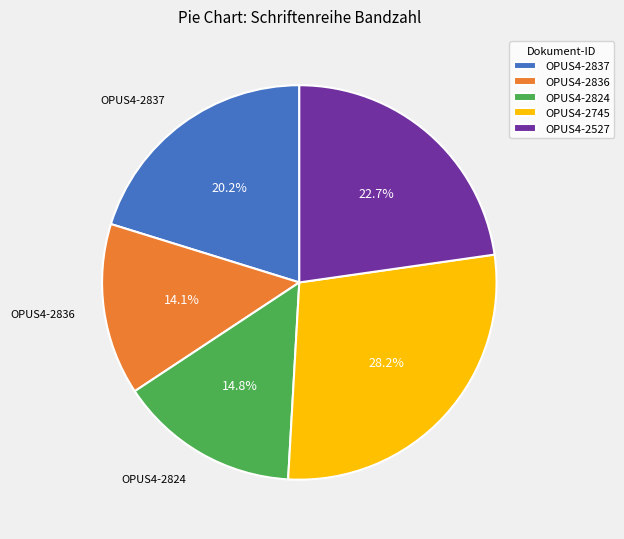

Does OPUS4-2745 represent more than half of the total?

No